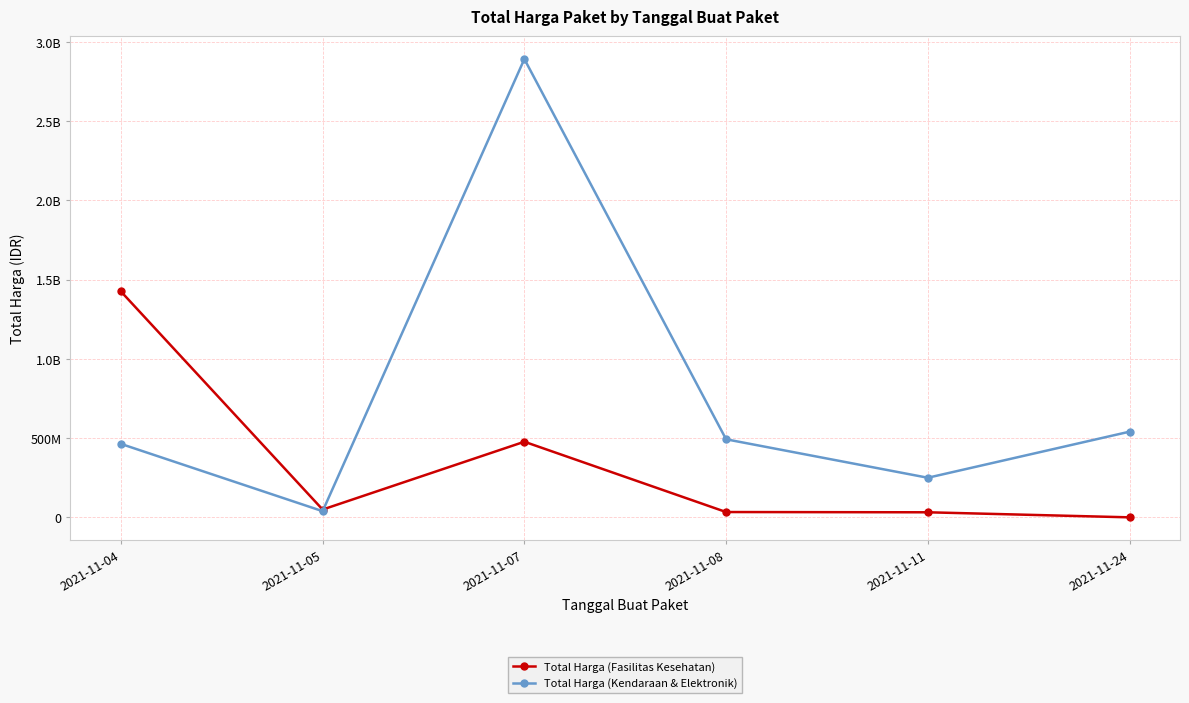

At which label is Total Harga (Fasilitas Kesehatan) closest to 713222887?

2021-11-07